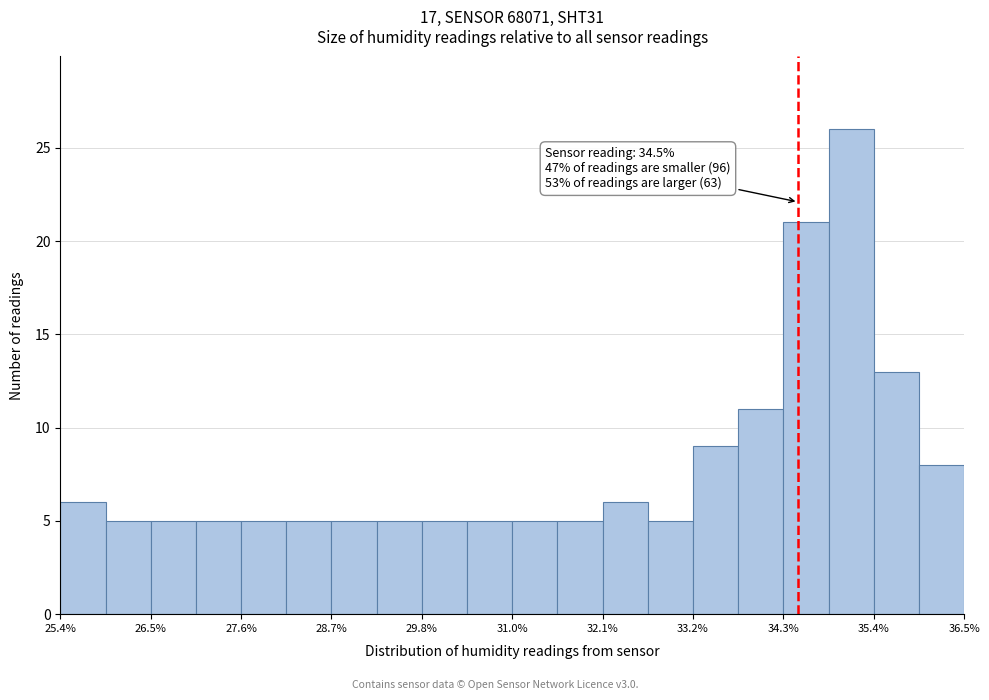

Read against the x-axis, roughly where is the centre of the tallest bar?

35.2